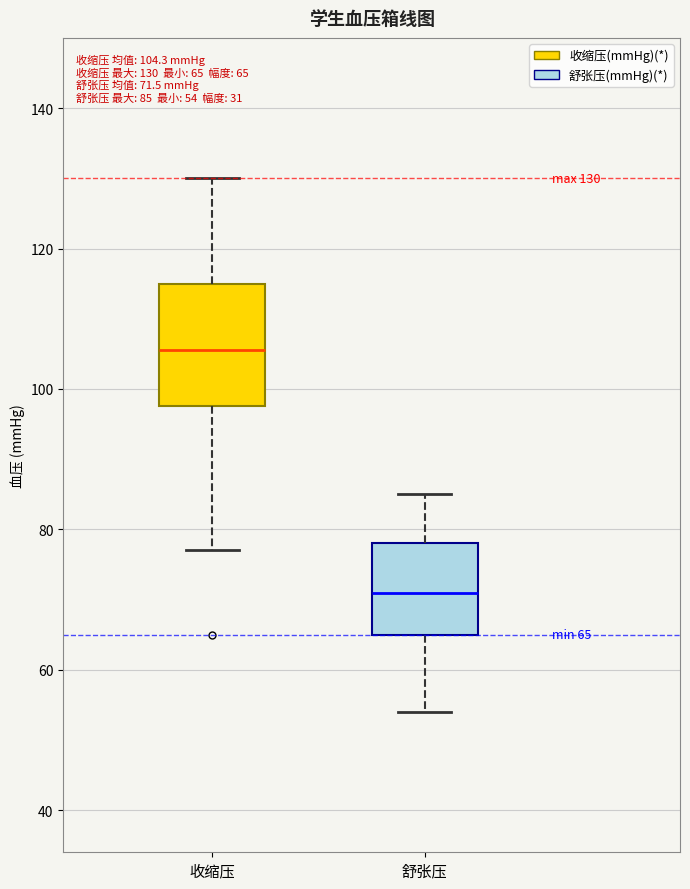

Which box is the tallest, from its lower edge to its upper edge?

收缩压